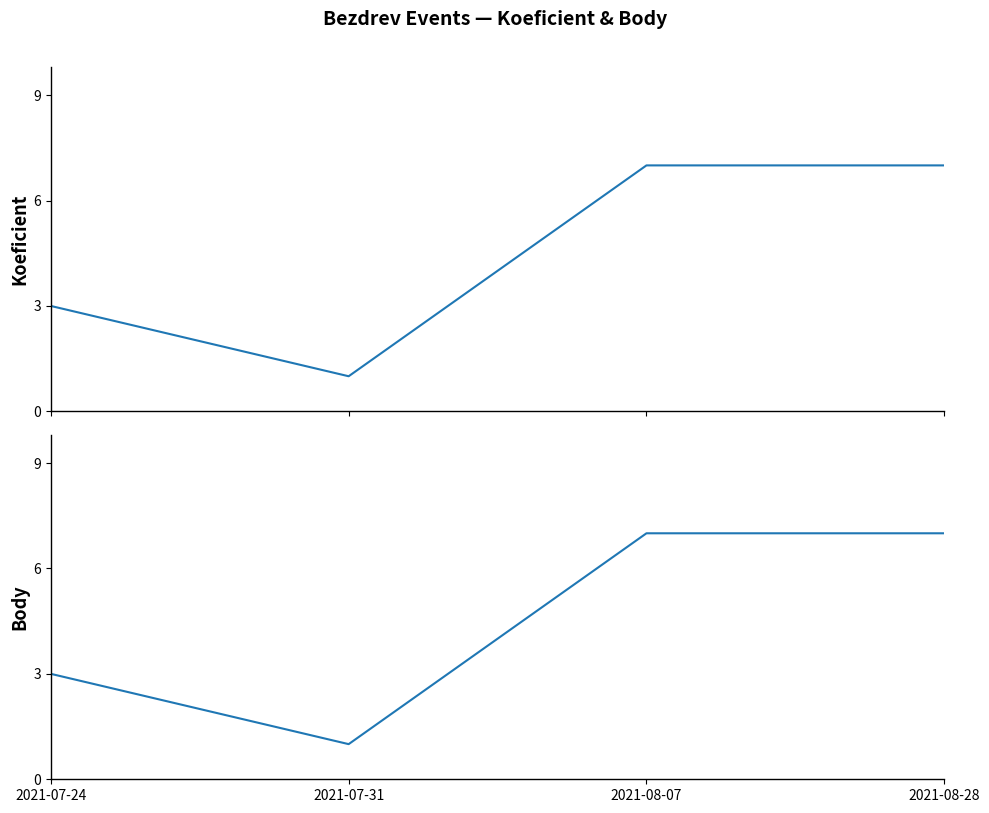

What is the average value of the Koeficient series?

4